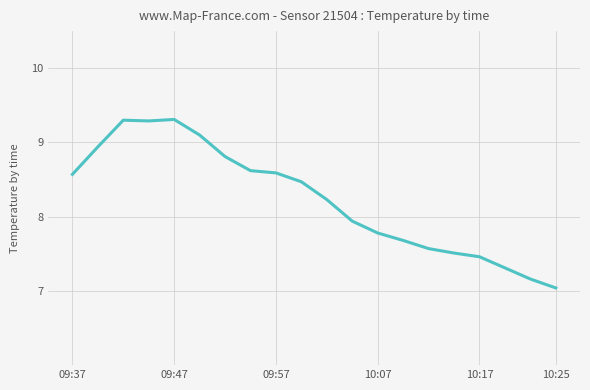

What is the greatest value displayed?

9.3